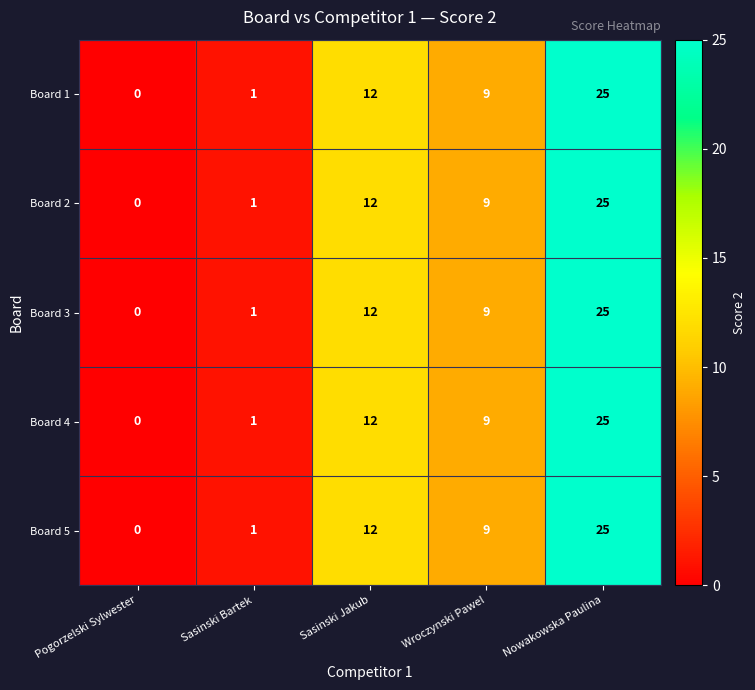

The Board 5 series shows 1 at Sasinski Bartek. True or false?

True